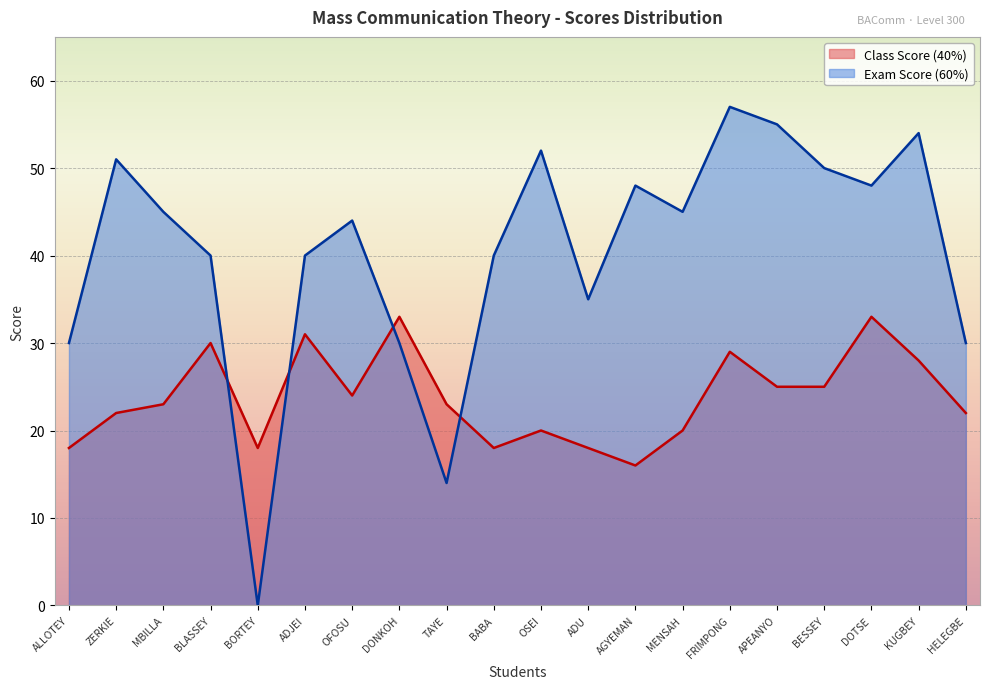

How many lines are shown in the chart?

2